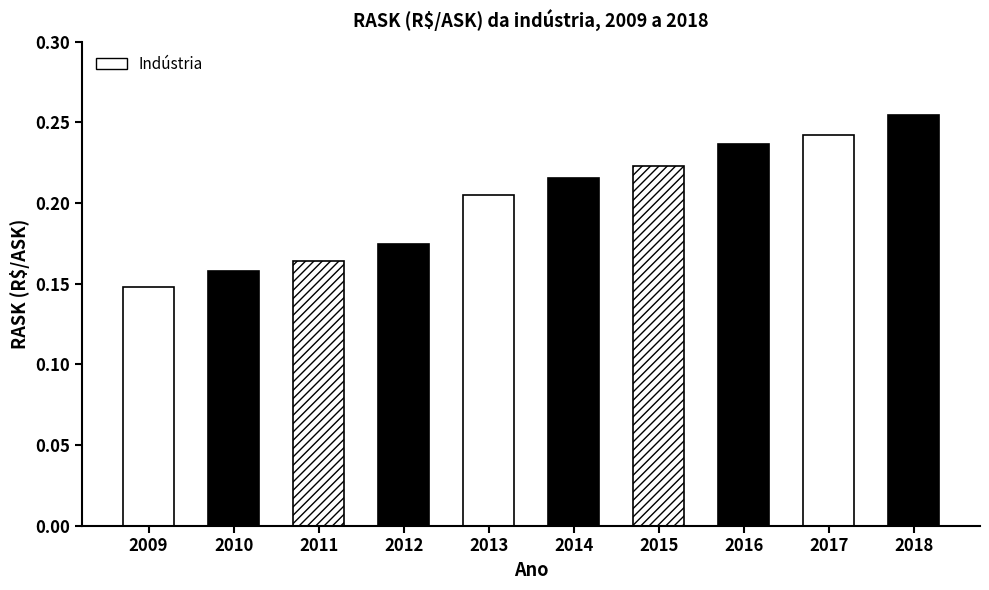

What is the sum of all values?

2.0